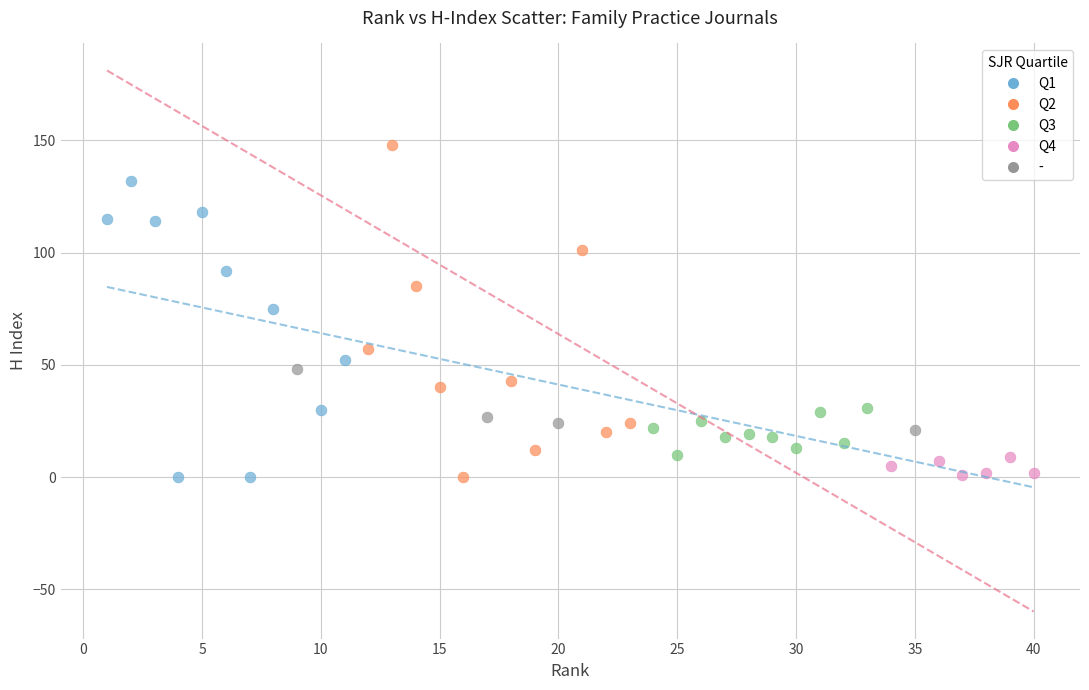

Which series has the widest spread of Y values?

Q2